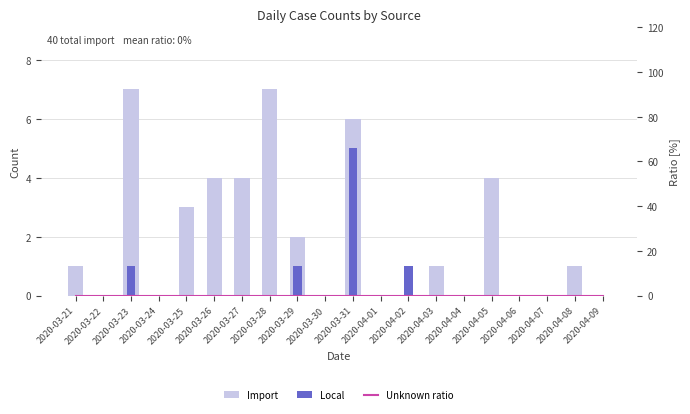

The value of Unknown ratio at 2020-03-23 is 0. True or false?

True